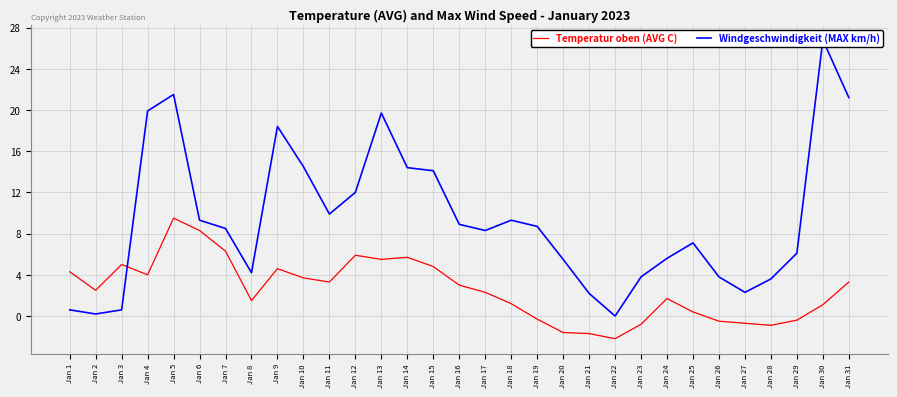

What is the average value of the Temperatur oben (AVG C) series?

2.5